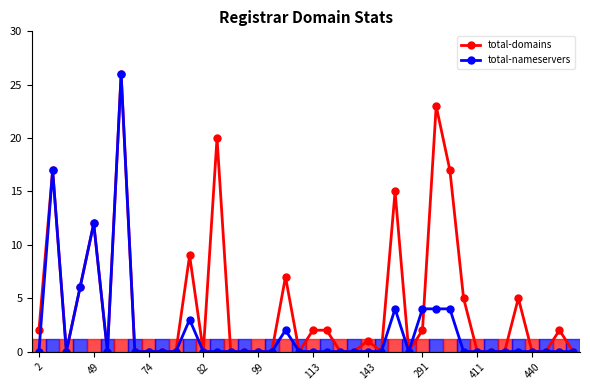

Which series has the largest total across all categories?

total-domains